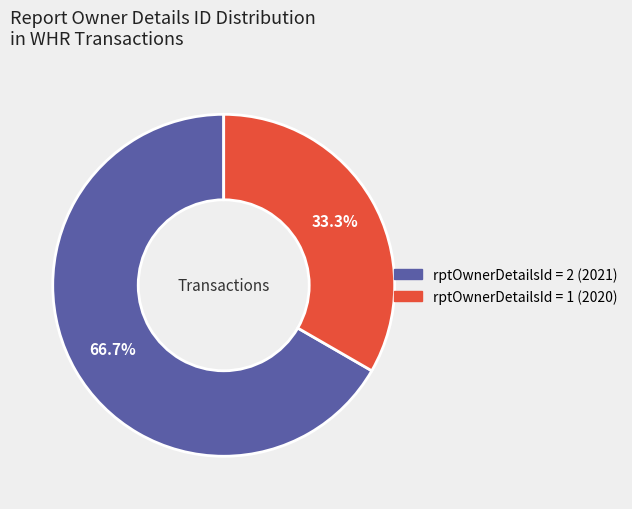

To the nearest percent, what is the average slice percentage?

50%